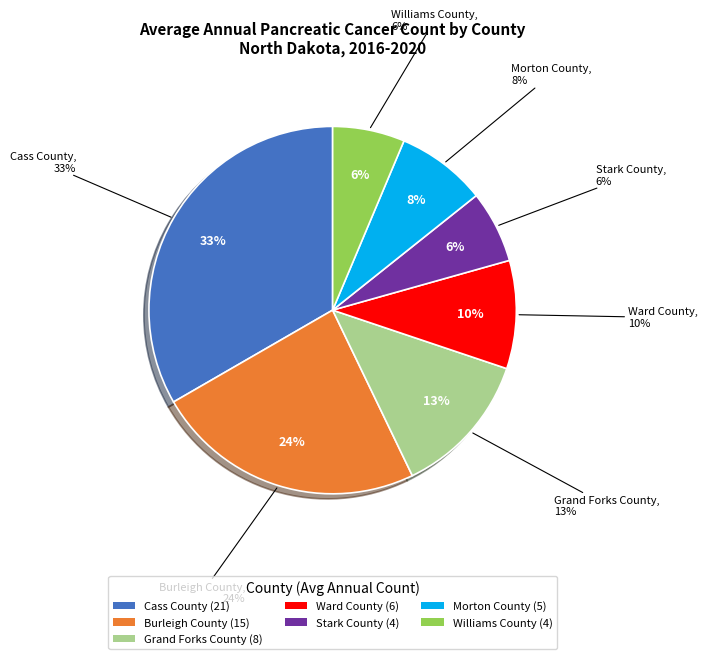

Count the number of slices in the pie.

7